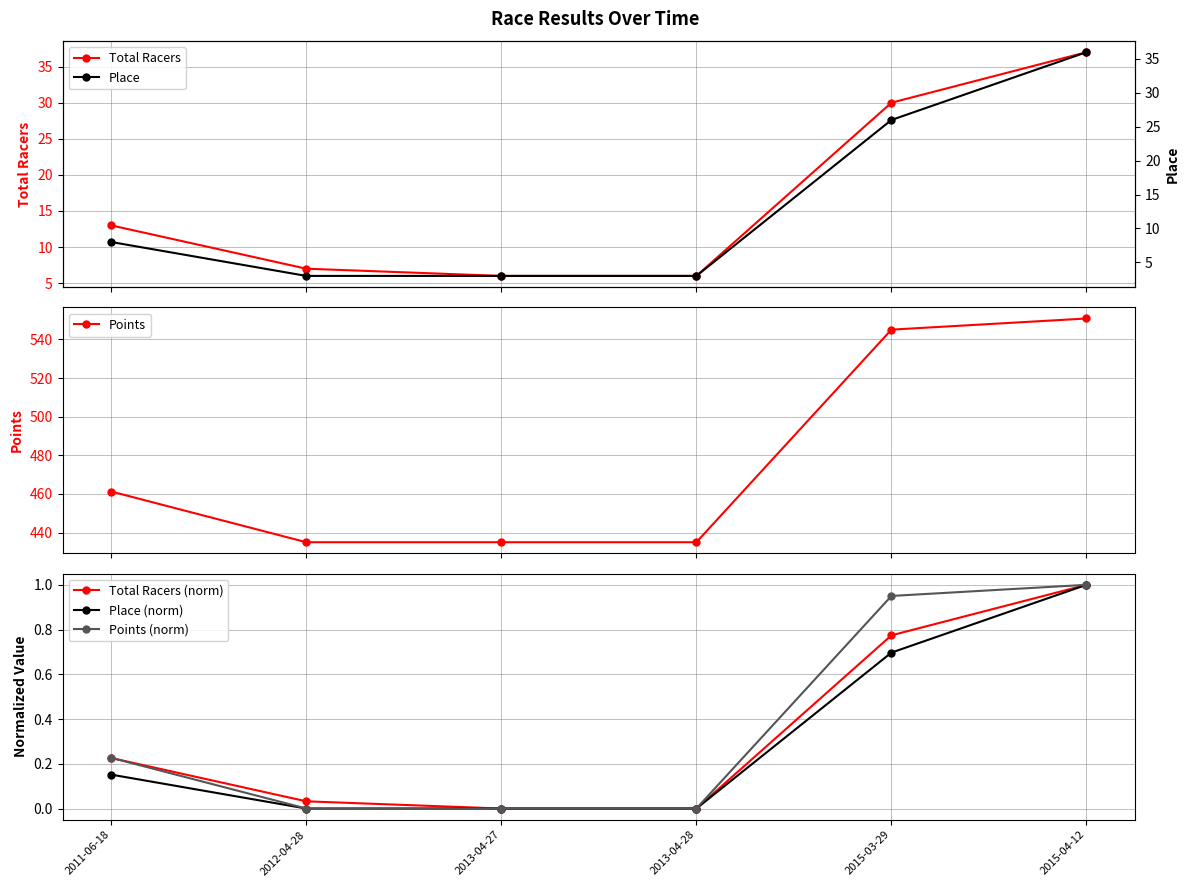

True or false: Total Racers (norm) and Place (norm) intersect in this chart.

False